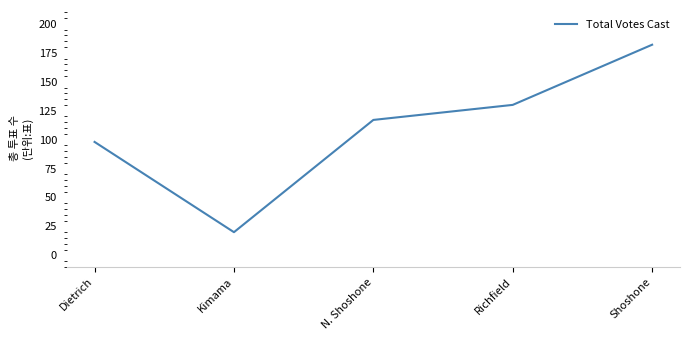

What position from the right is Richfield?

2